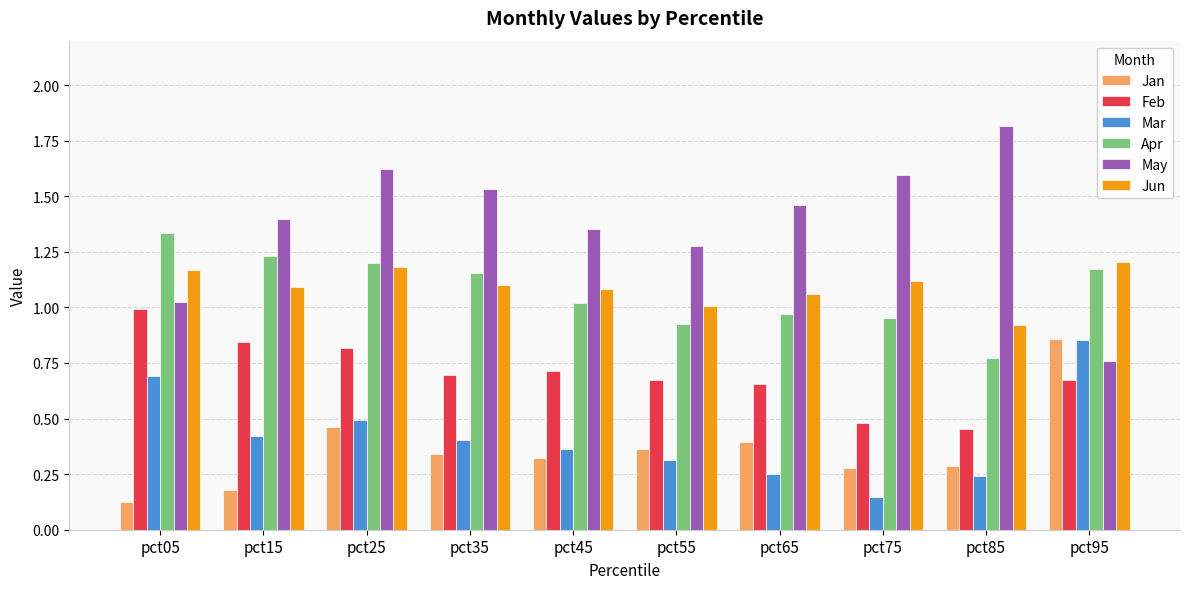

Which category has the highest value in the May series?

pct85